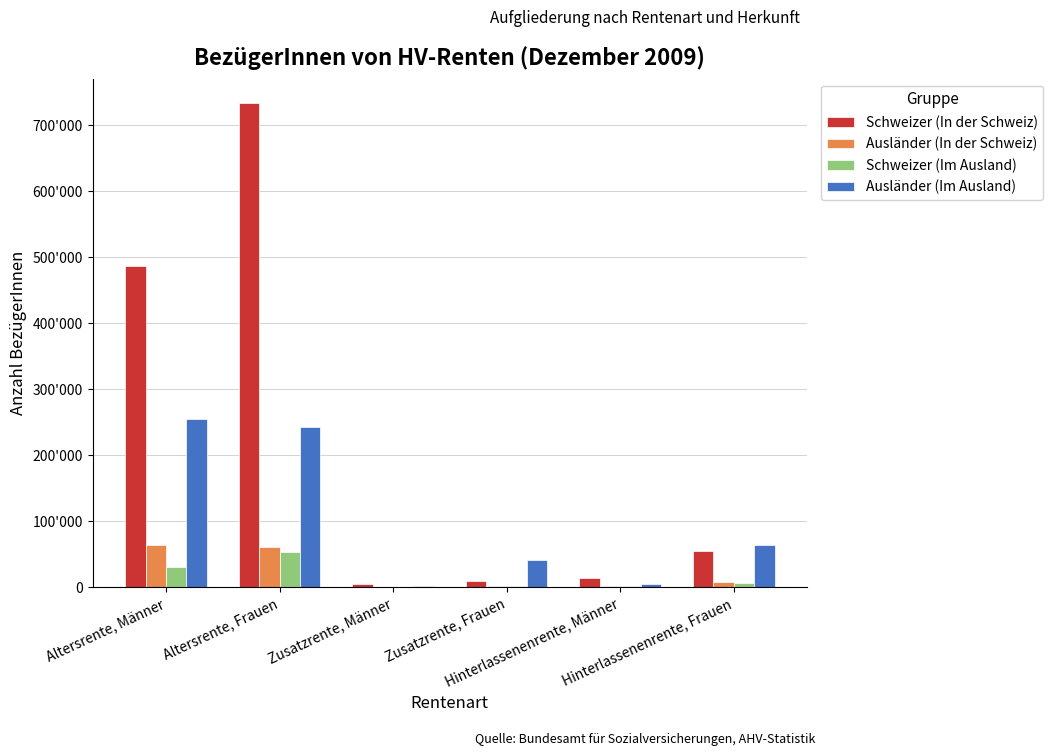

What is the spread (max minus min) of values at Hinterlassenenrente, Männer?

12241